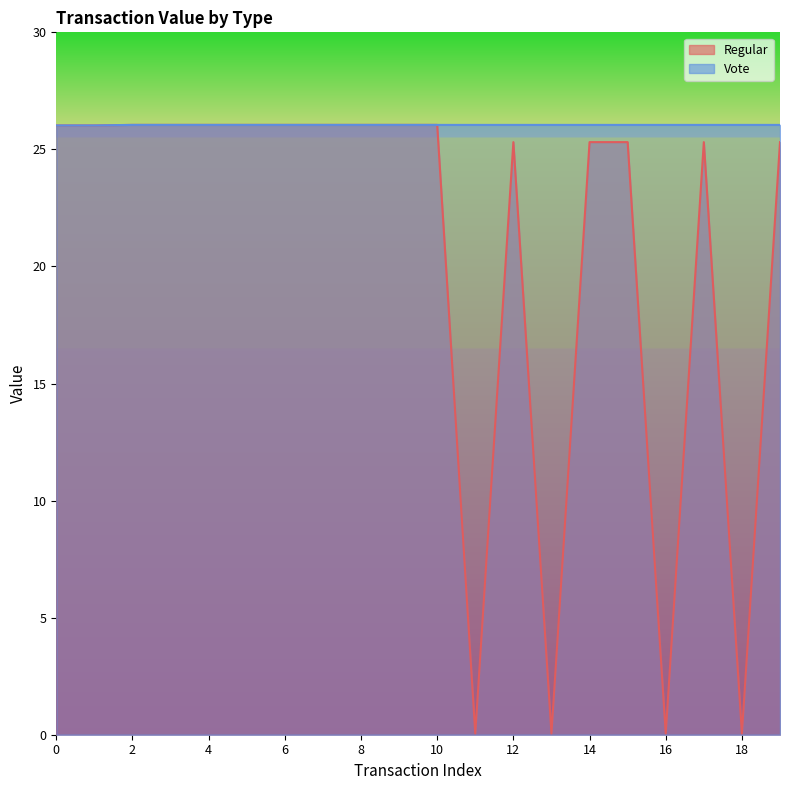

What is the greatest value displayed?

26.0